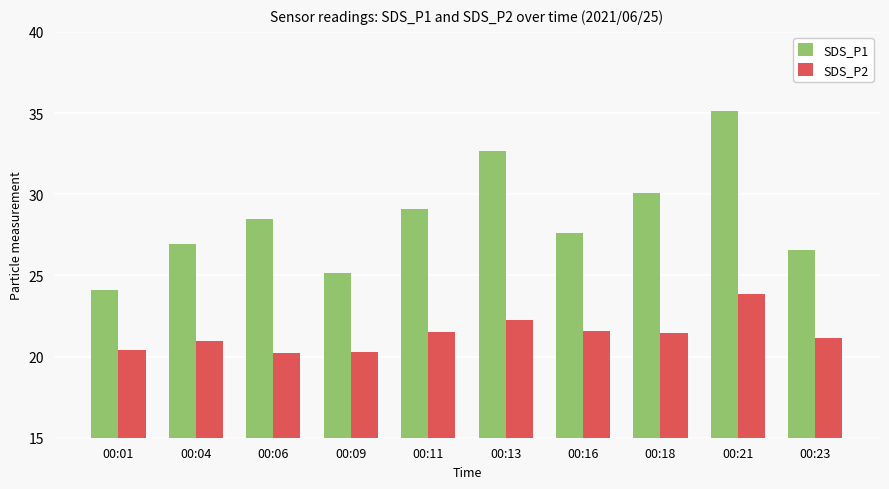

At which label does SDS_P1 first exceed 28?

00:06